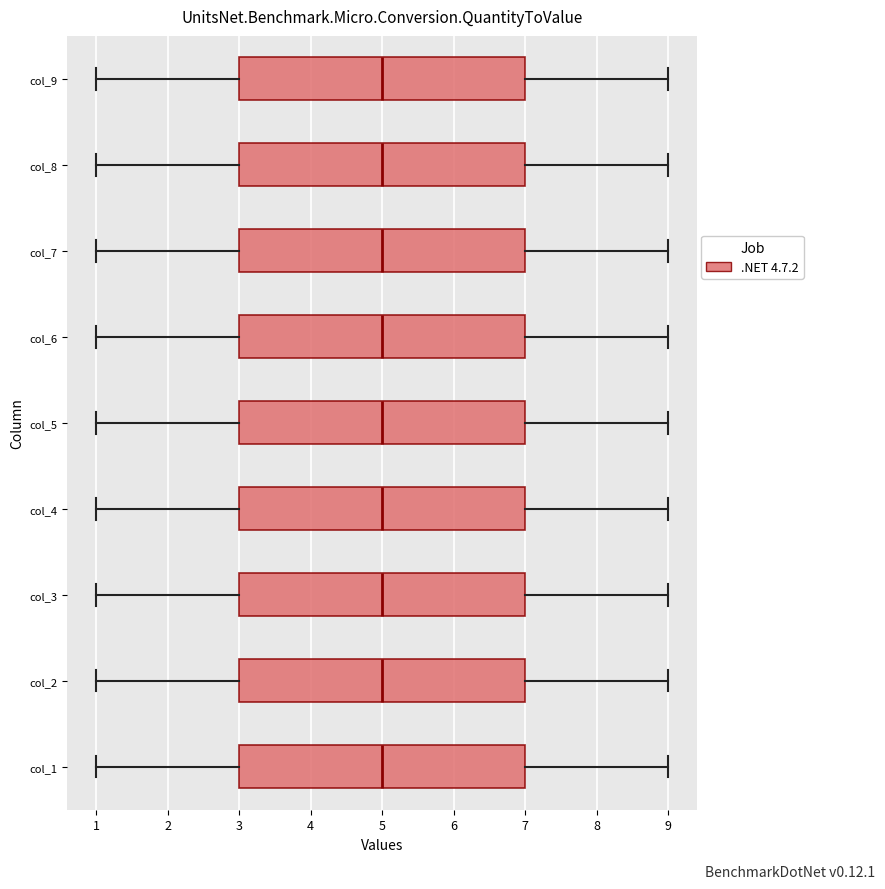

Where does the median line of the box for col_3 sit on the x-axis? The values are not printed on the chart, so give them approximately, as read against the axis.

5